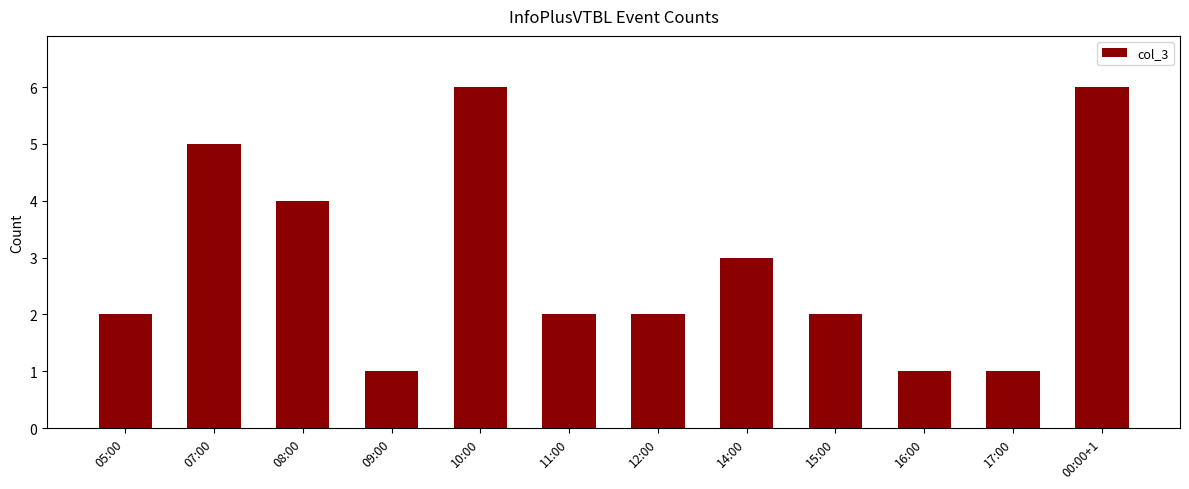

How many bars are there in total?

12